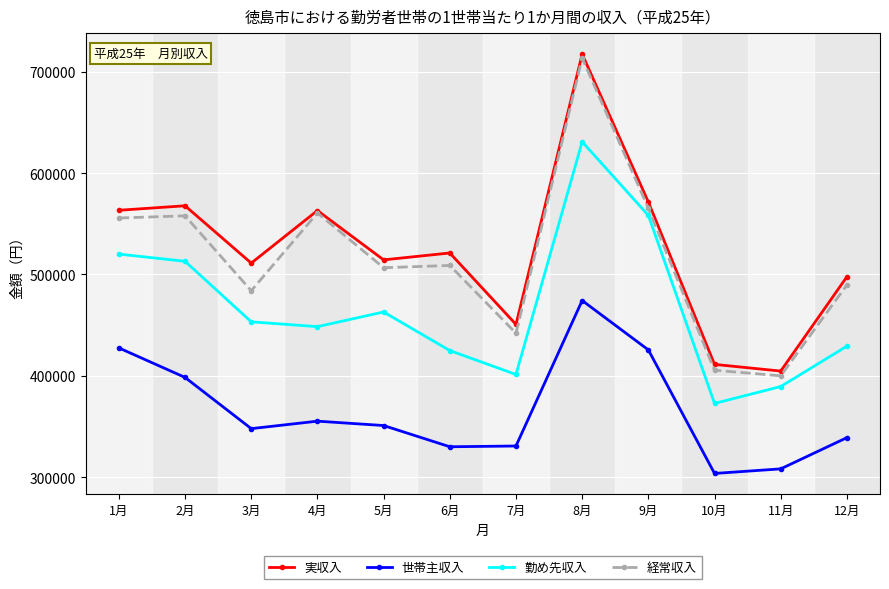

True or false: 世帯主収入 and 勤め先収入 intersect in this chart.

False